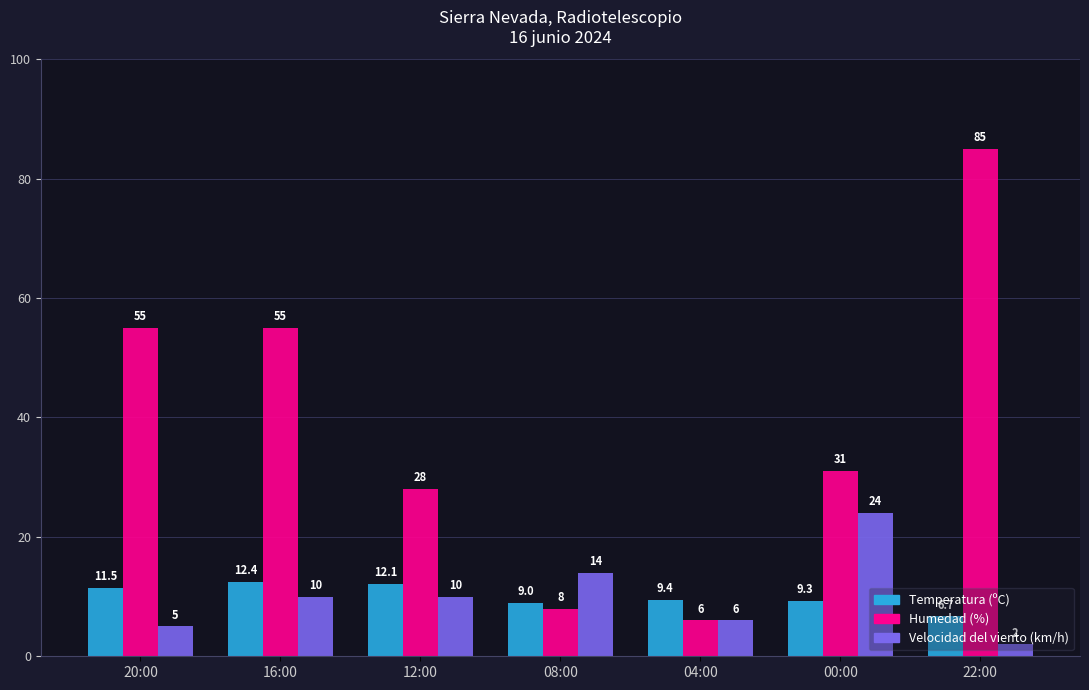

Is it true that Temperatura (ºC) equals 12.4 at 16:00?

True